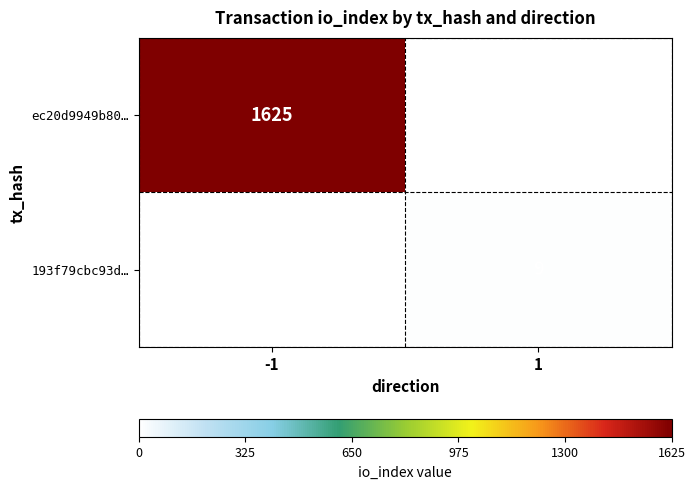

True or false: ec20d9949b80… has a value of 1625 at -1.

True